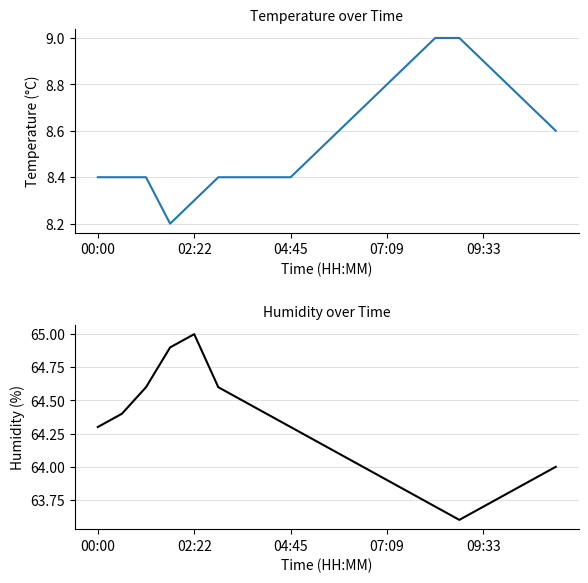

Reading left to right, extract all data points from this chart.

temperature: 8.4	8.4	8.4	8.2	8.3	8.4	8.4	8.4	8.4	8.5	8.6	8.7	8.8	8.9	9.0	9.0	8.9	8.8	8.7	8.6
humidity: 64.3	64.4	64.6	64.9	65.0	64.6	64.5	64.4	64.3	64.2	64.1	64.0	63.9	63.8	63.7	63.6	63.7	63.8	63.9	64.0